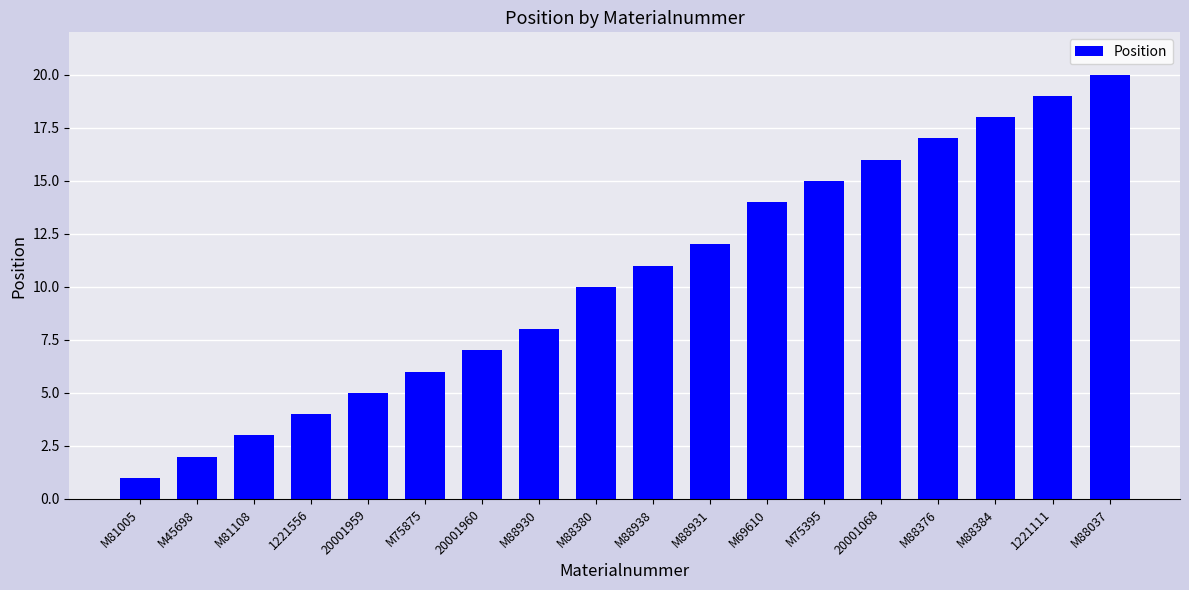

What position from the left is M88938?

10